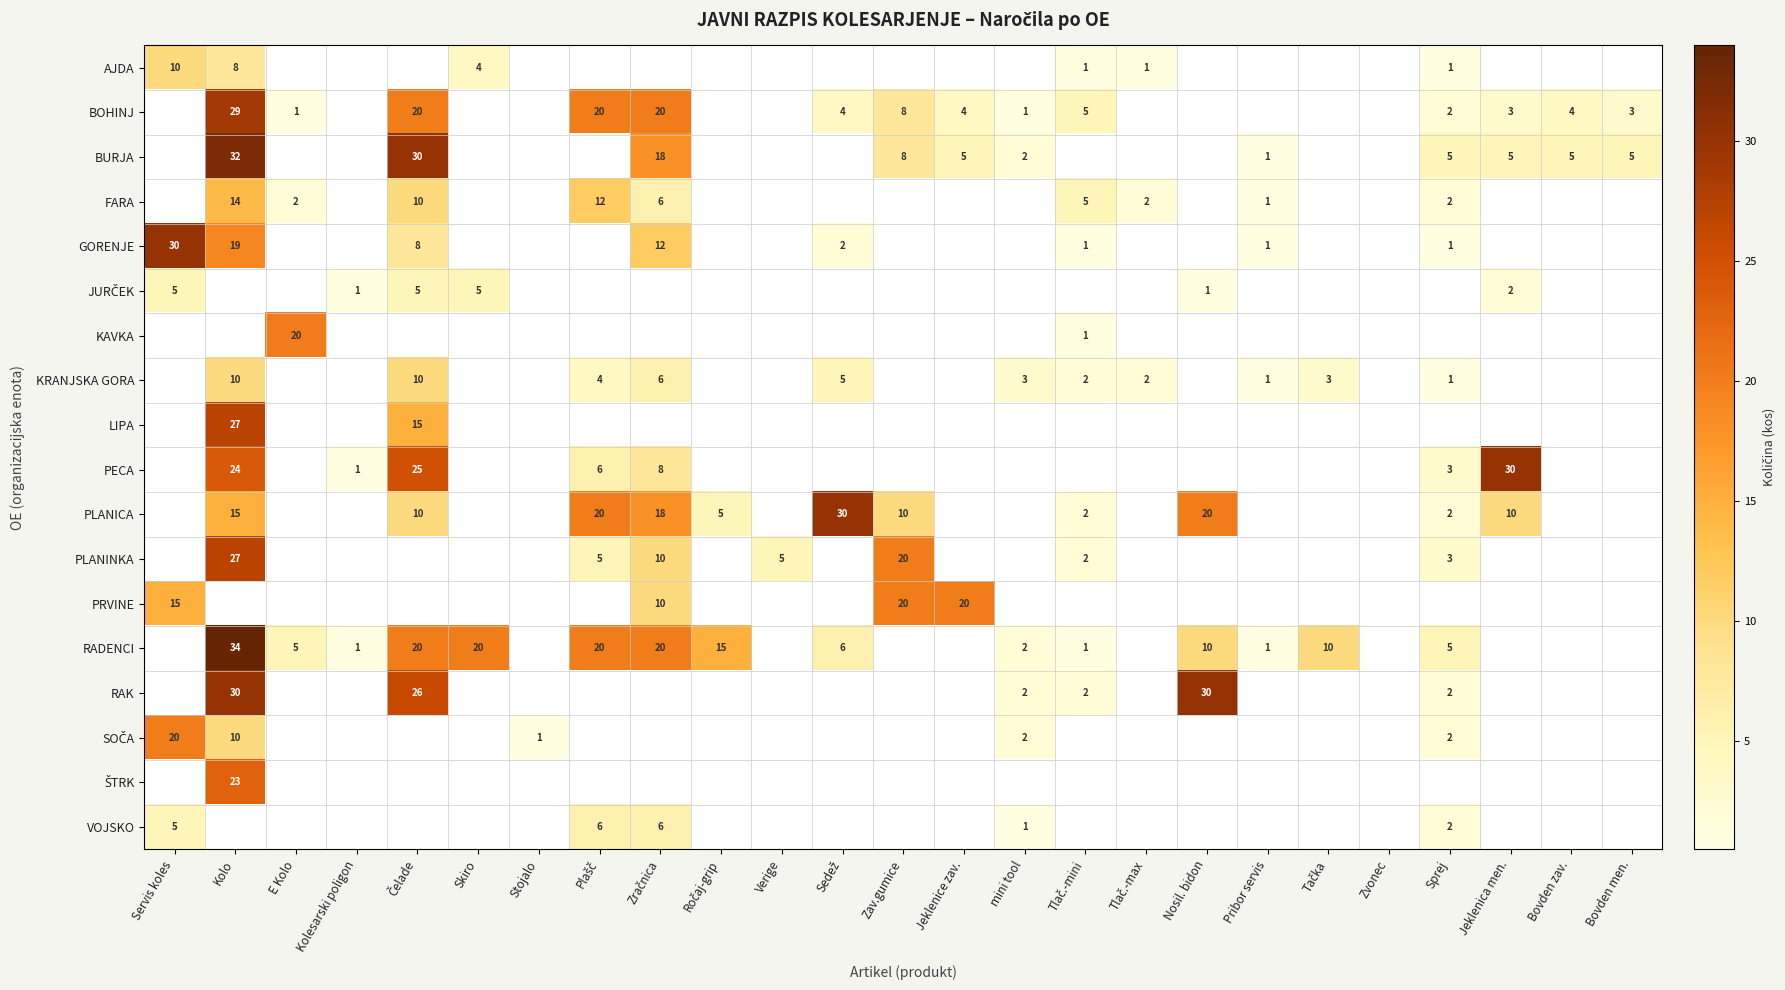

What is the sum of the JURČEK values at Zračnica and Servis koles?

5